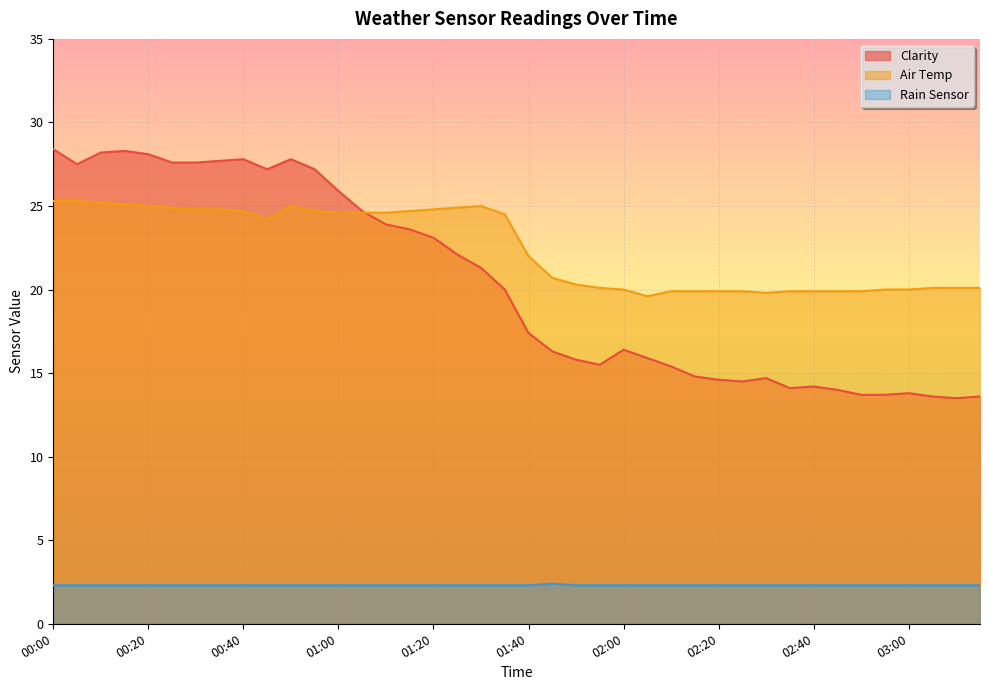

At which category does the chart reach its minimum across all series?

00:00